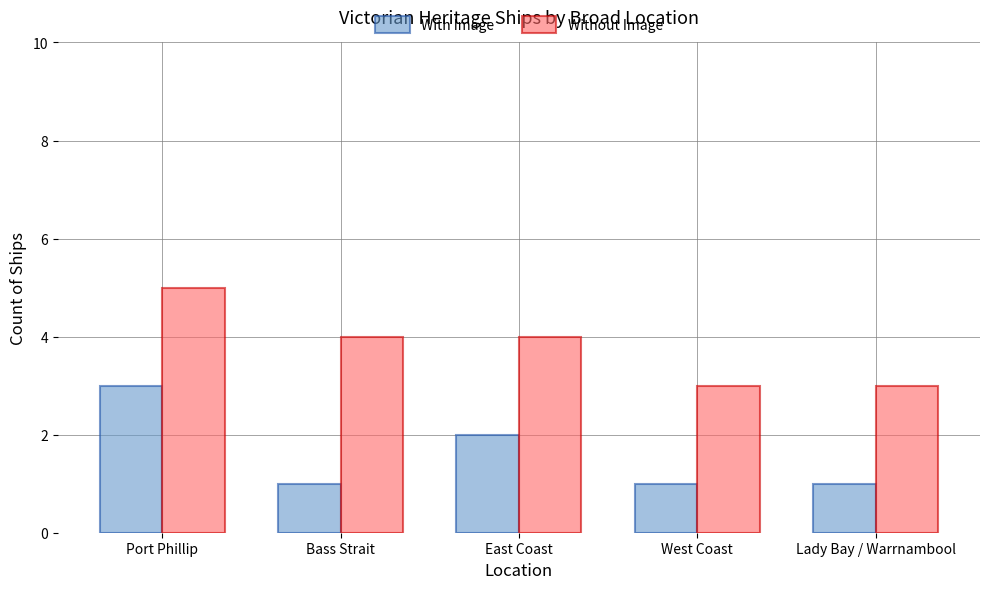

Read the Without Image value at Port Phillip.

5